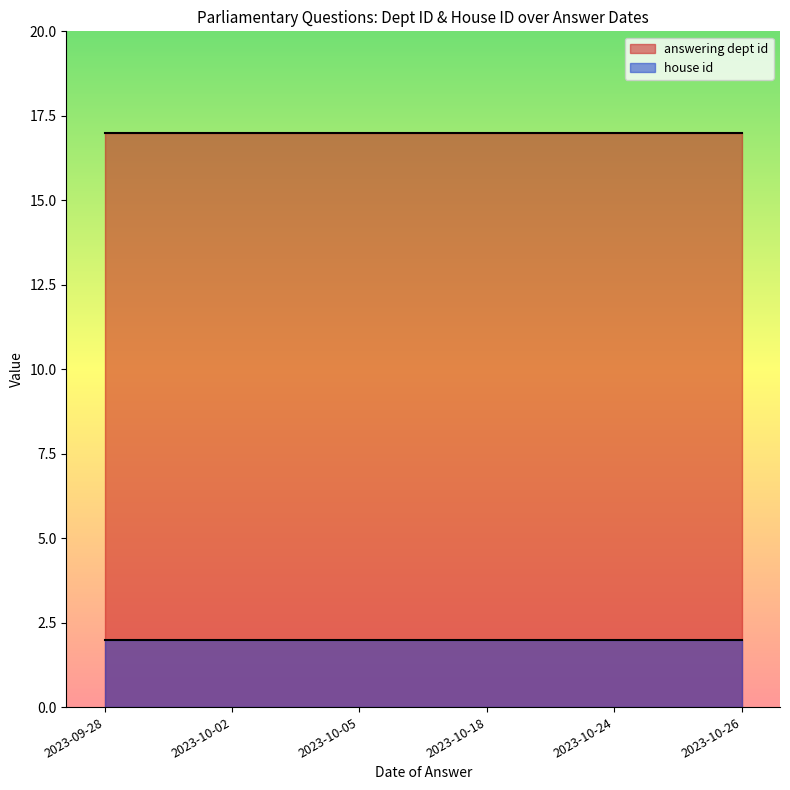

Rank the series at 2023-10-24 from highest to lowest value.

answering dept id, house id